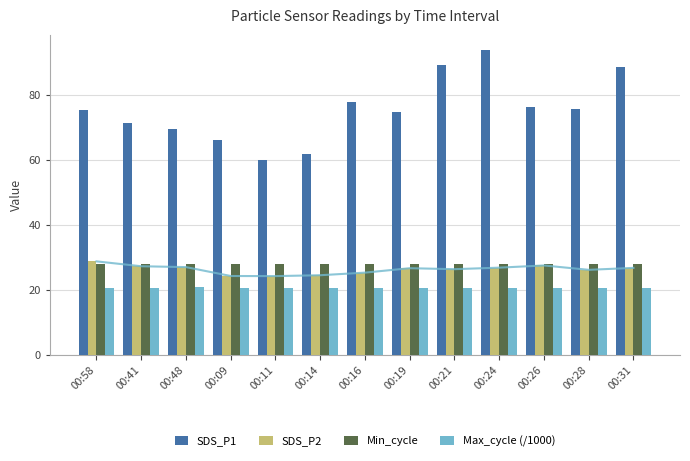

Which series has the largest total across all categories?

SDS_P1